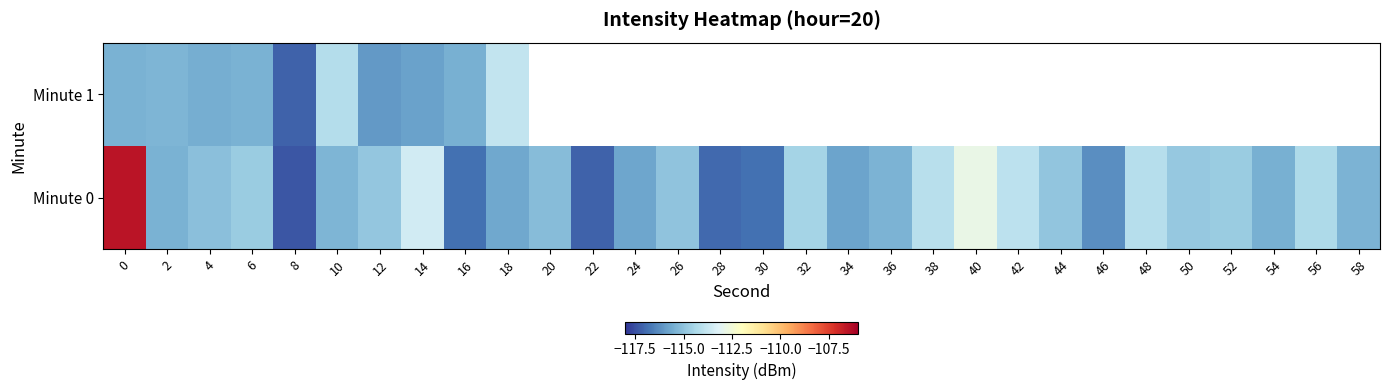

Which series has the largest total across all categories?

Minute 0